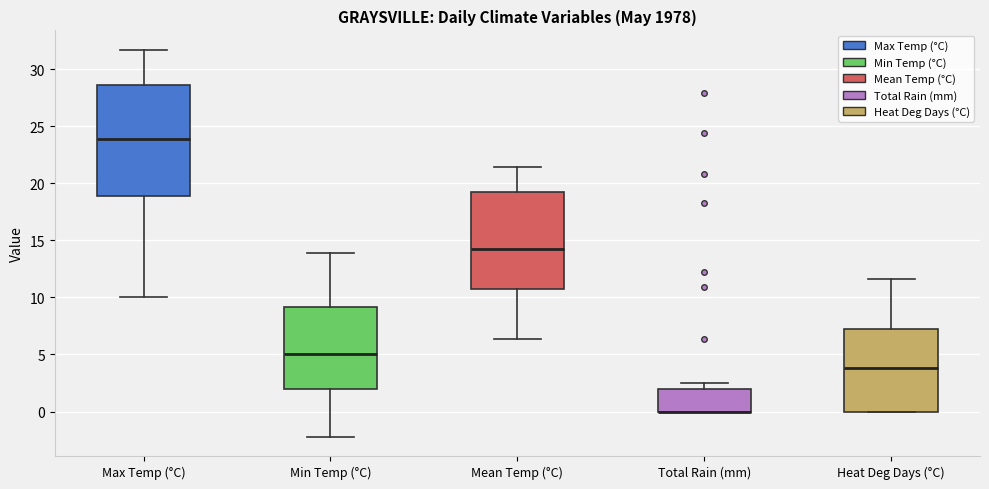

Reading left to right, read every box against the y-axis: the position of its median line, the range the box covers, and the ends of its whiskers. The values are not printed on the chart, so give them approximately, as read against the axis.

Max Temp (°C): median 24.0, box 19.0 to 28.5, whiskers 10.0 to 31.5
Min Temp (°C): median 5.0, box 2.0 to 9.0, whiskers -2.0 to 14.0
Mean Temp (°C): median 14.0, box 11.0 to 19.0, whiskers 6.5 to 21.5
Total Rain (mm): median 0.0 (drawn on the box's lower edge), box 0.0 to 2.0, whiskers 0.0 to 2.5
Heat Deg Days (°C): median 4.0, box 0.0 to 7.5, whiskers 0.0 to 11.5